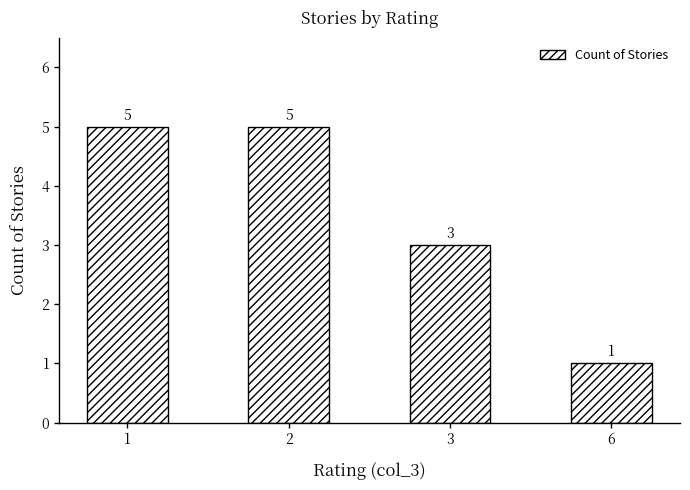

Reading left to right, list all the values displayed in this chart.

5	5	3	1